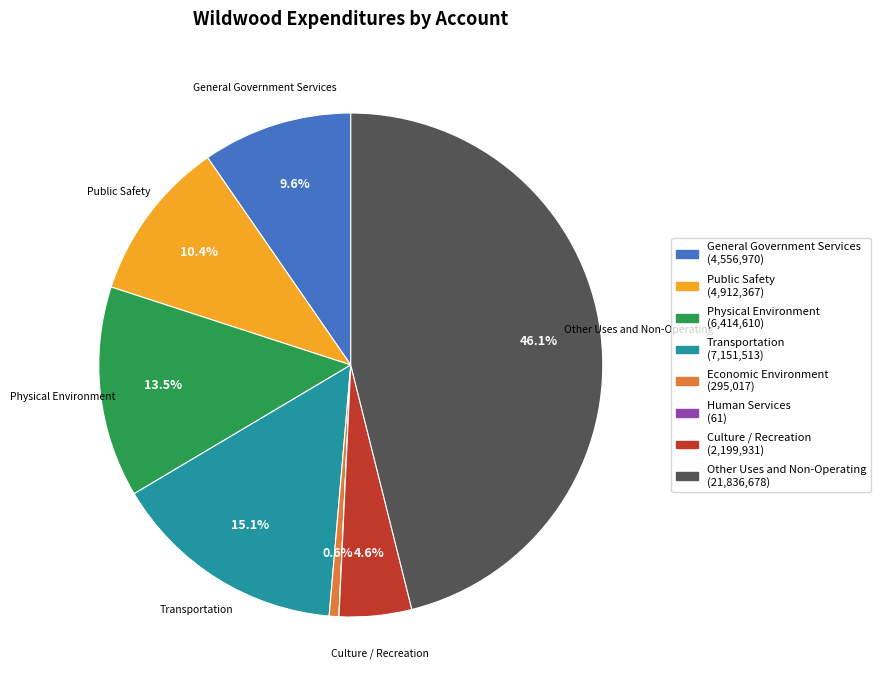

Does any single category account for the majority?

No